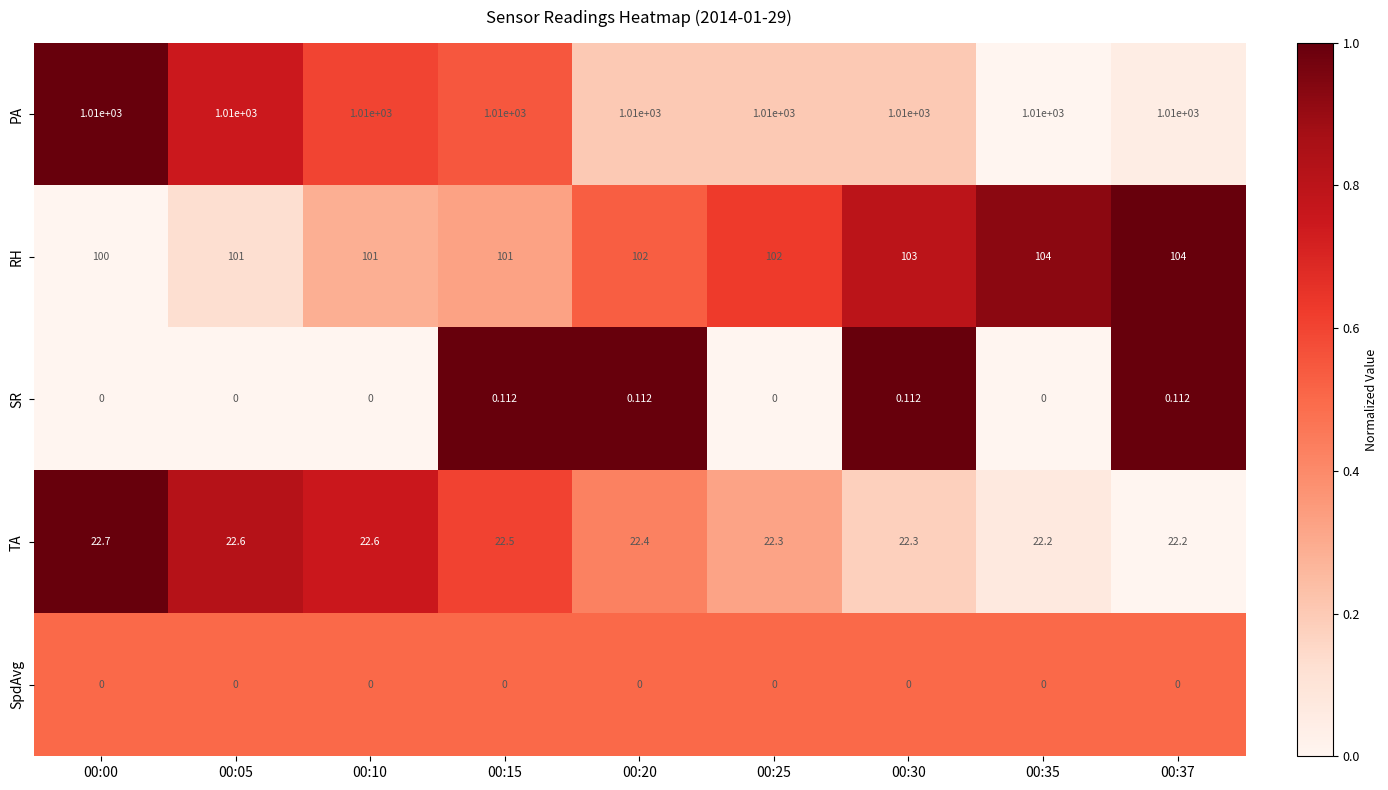

Between 00:30 and 00:37, which series saw the biggest shift?

RH